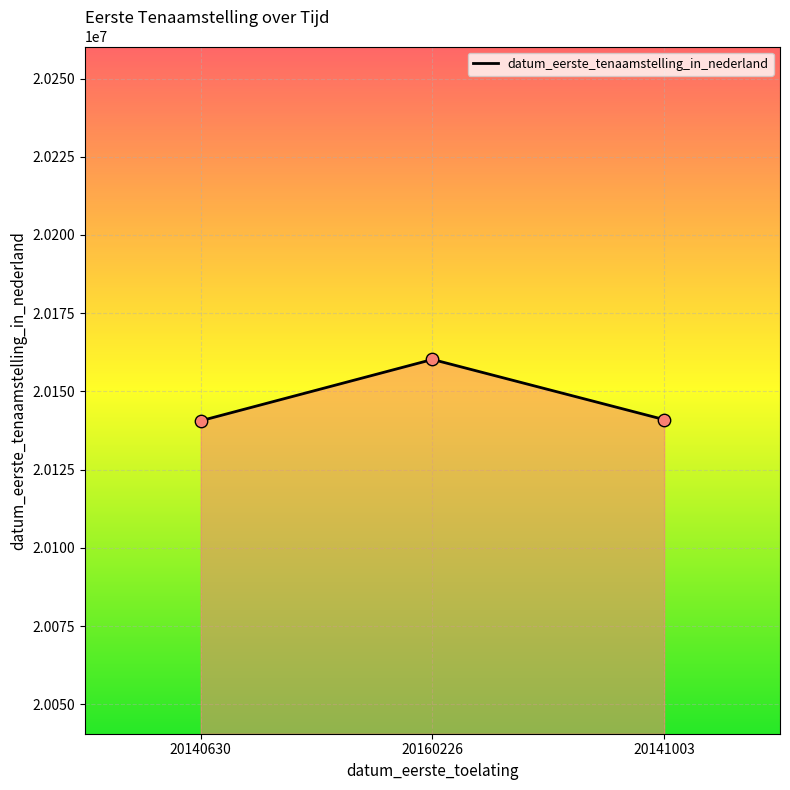

Approximately how many times larger is the value at 20160226 compared to 20141003?

1.0